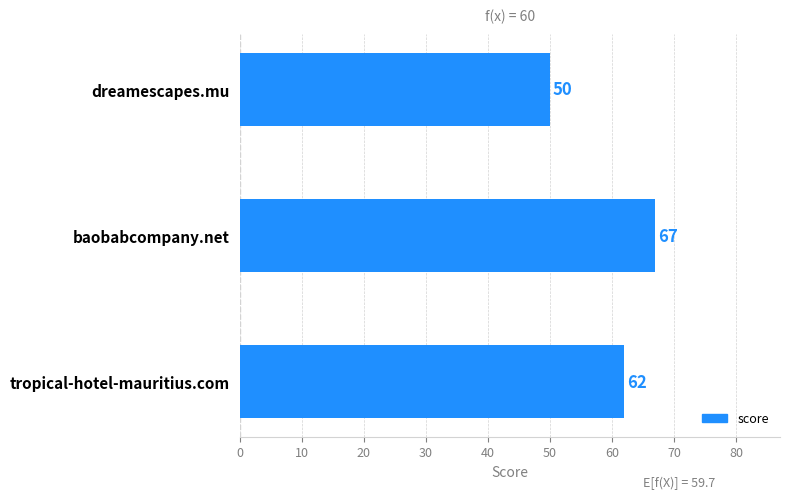

Approximately how many times larger is the value at dreamescapes.mu compared to baobabcompany.net?

0.7